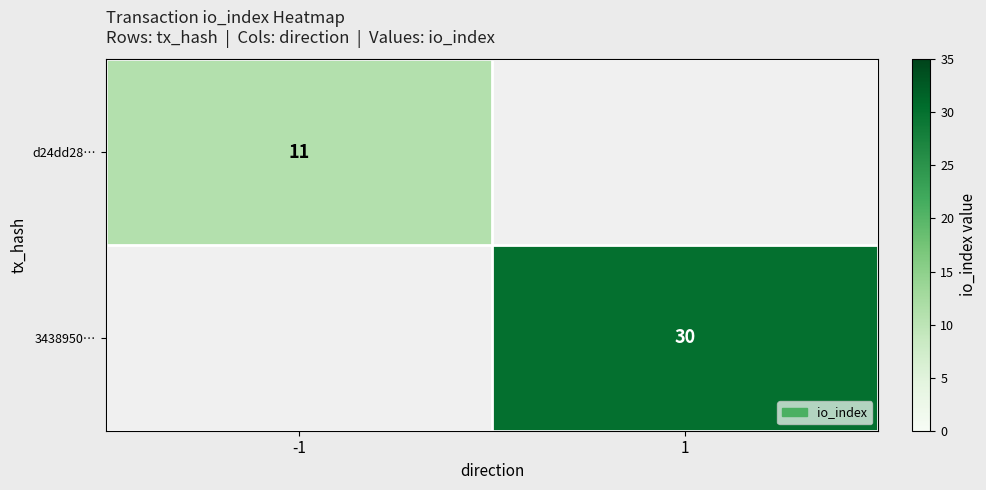

True or false: d24dd28… has a value of 11 at -1.

True